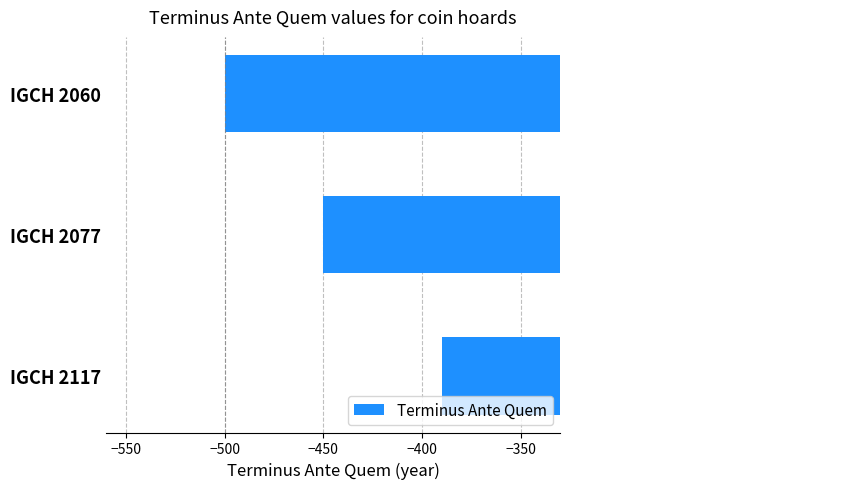

Reading top to bottom, extract all data points from this chart.

IGCH 2060=-500	IGCH 2077=-450	IGCH 2117=-390